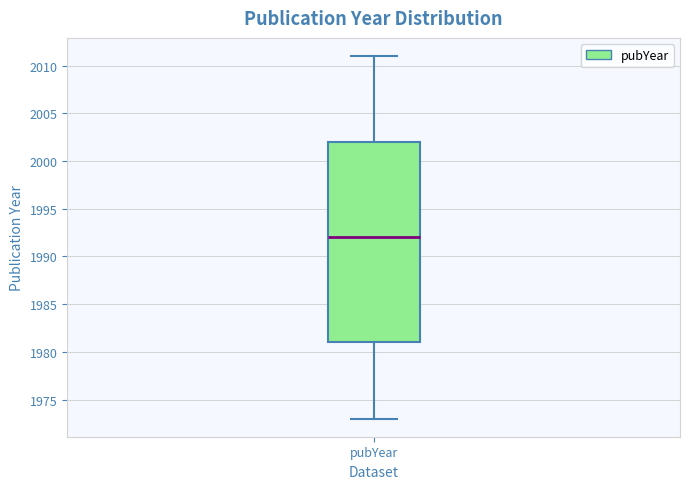

Read this box plot against the y-axis: the position of the median line, the range covered by the box, and the ends of both whiskers. The values are not printed on the chart, so give them approximately, as read against the axis.

median 1992, box 1981 to 2002, whiskers 1973 to 2011